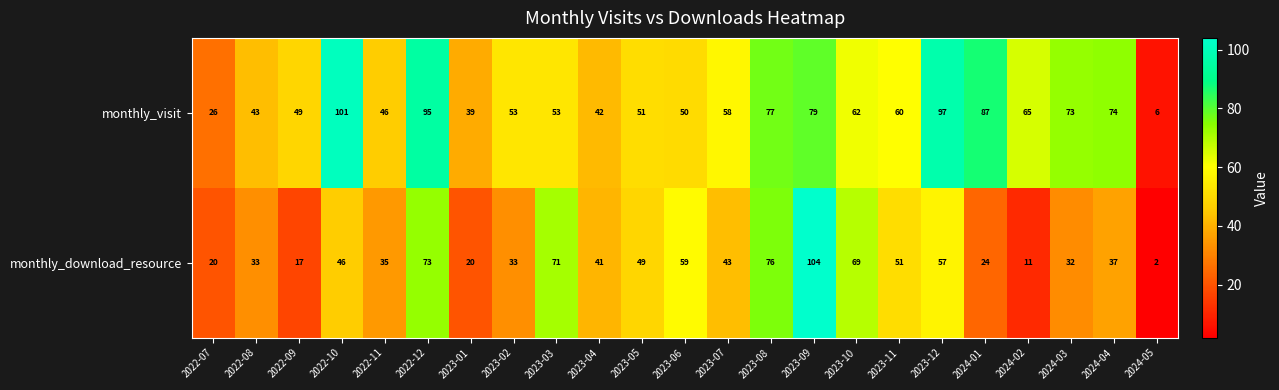

Rank the series by their maximum value, from highest to lowest.

monthly_download_resource, monthly_visit